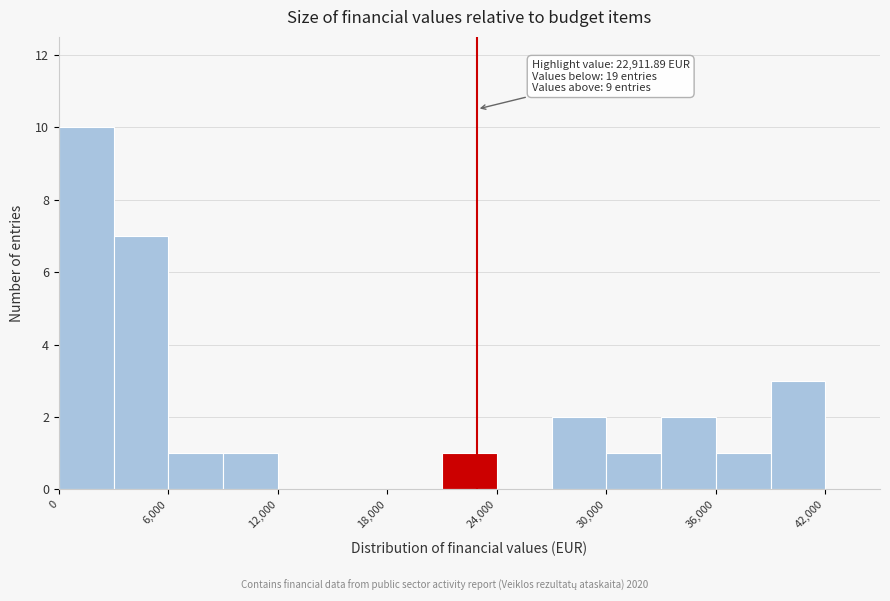

Around what value on the x-axis is the tallest bar? Give the approximate position of its centre, as read against the axis.

2000